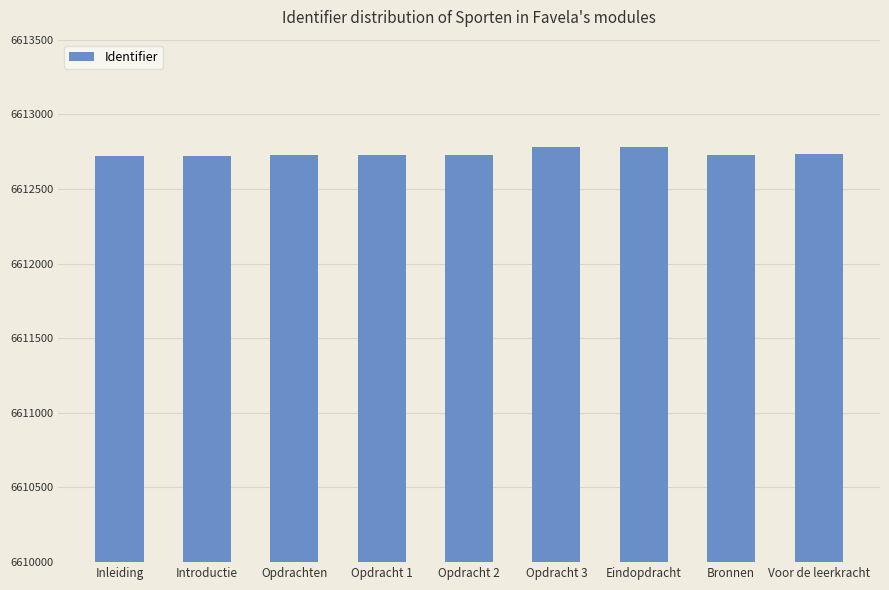

True or false: the data shows 6612782 at Eindopdracht.

True